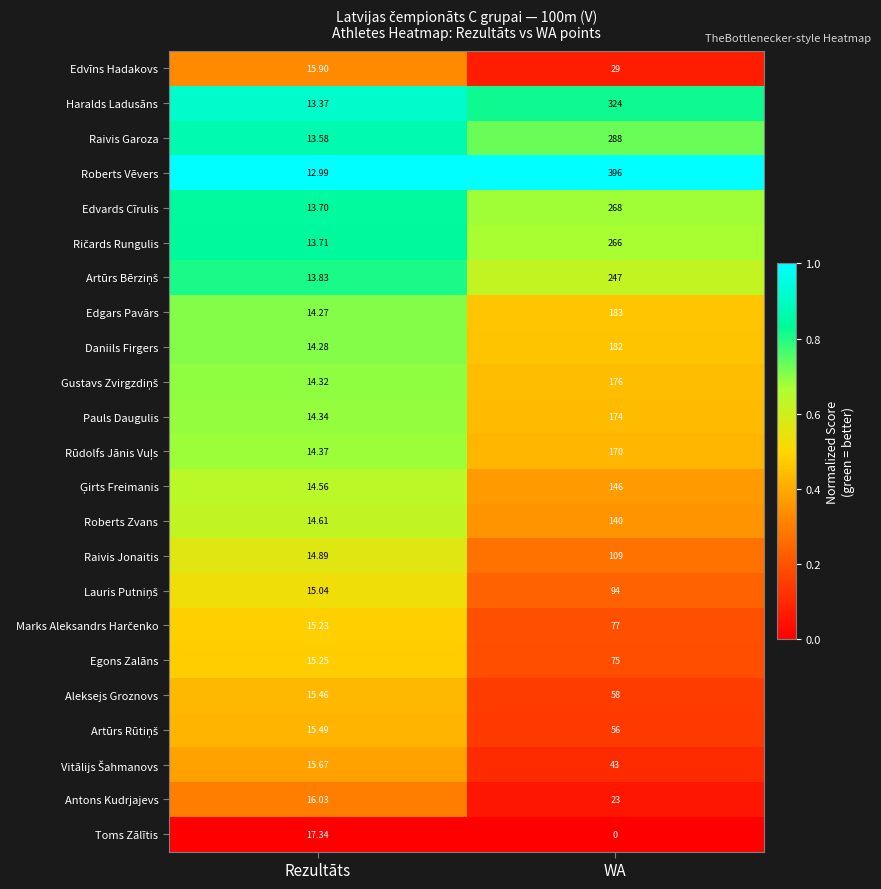

List the labels in order of Egons Zalāns value, largest first.

WA, Rezultāts